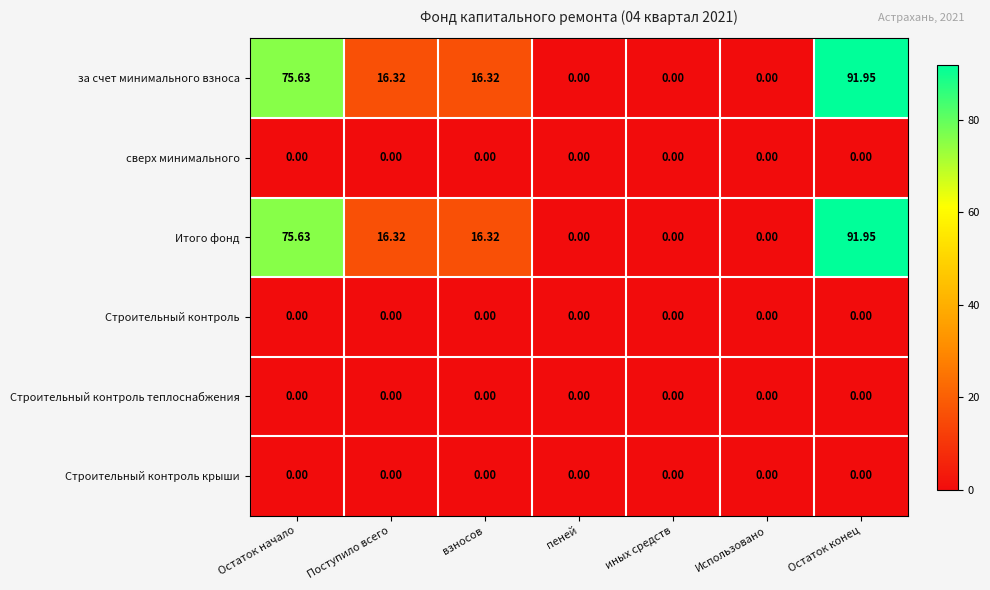

Is the value of Итого фонд at взносов greater than the value of Строительный контроль крыши at Поступило всего?

Yes